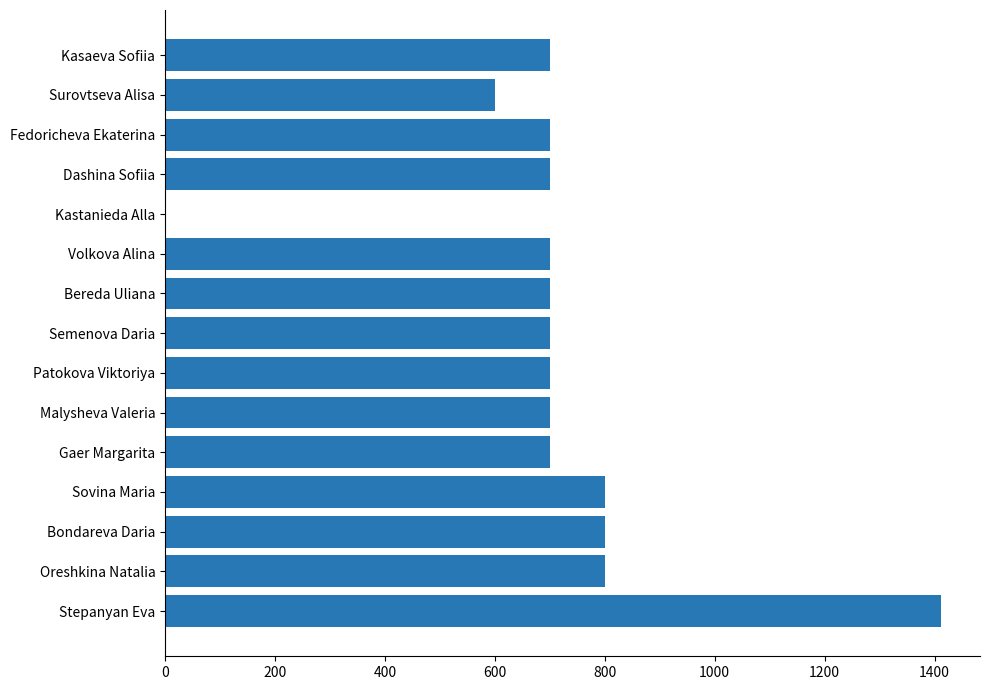

What is the ratio of the value at Gaer Margarita to the value at Dashina Sofiia?

1.0